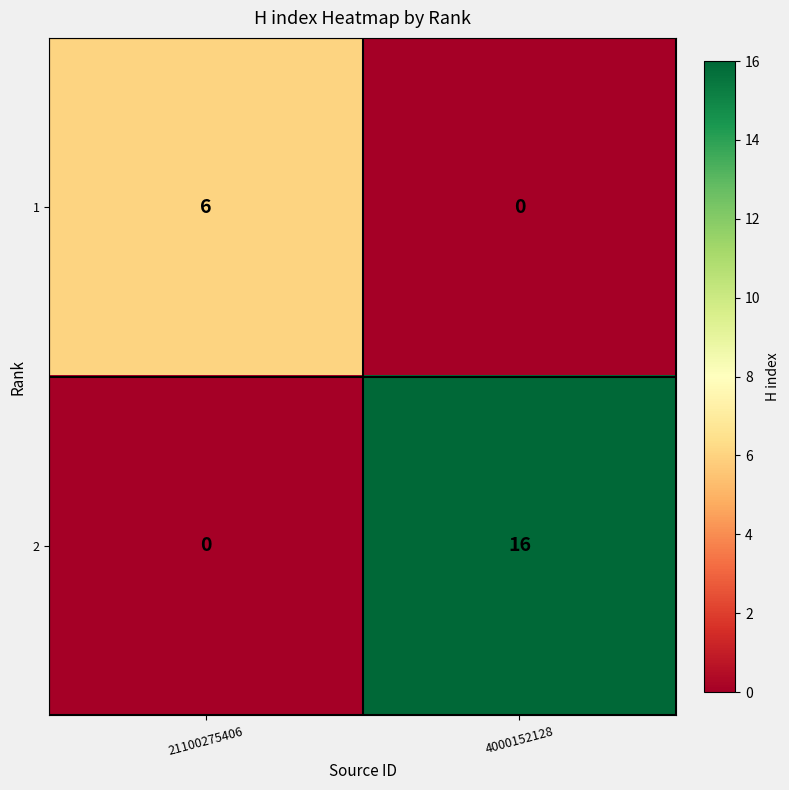

At how many categories does at least one series exceed 9?

1